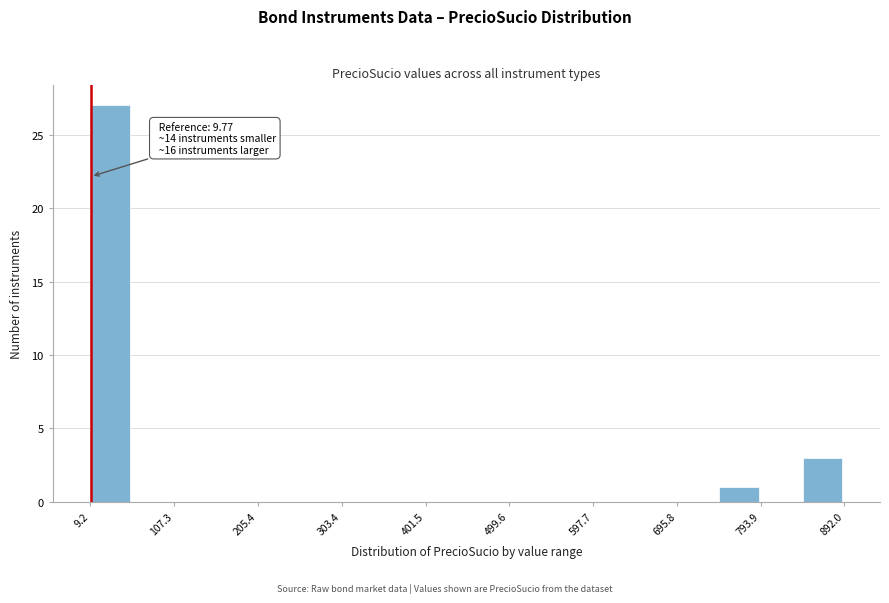

Which range on the x-axis has the tallest bar?

10 to 60